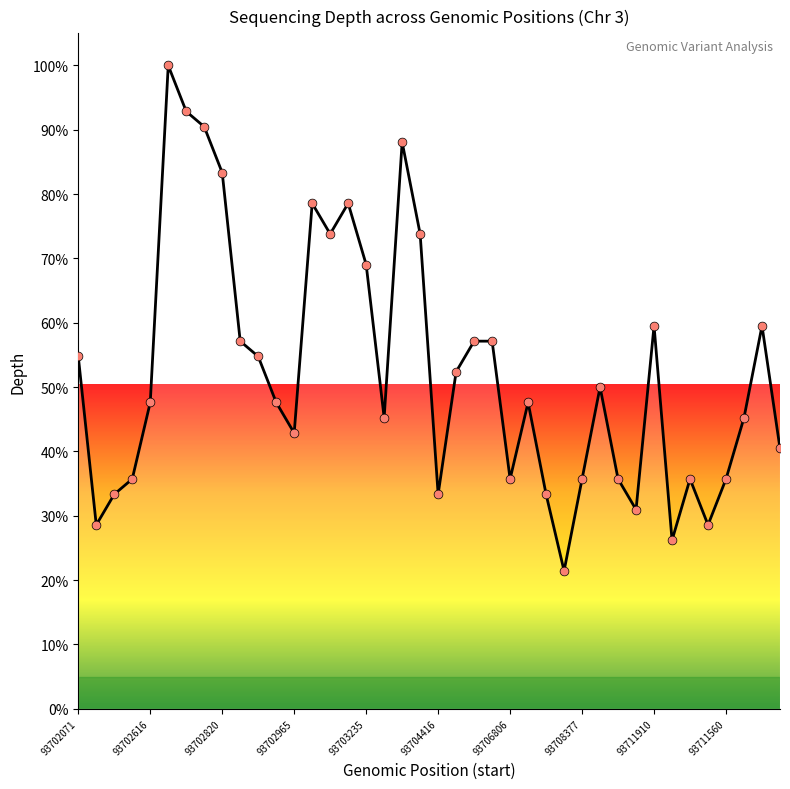

What is the difference between the maximum and minimum values?

78.6